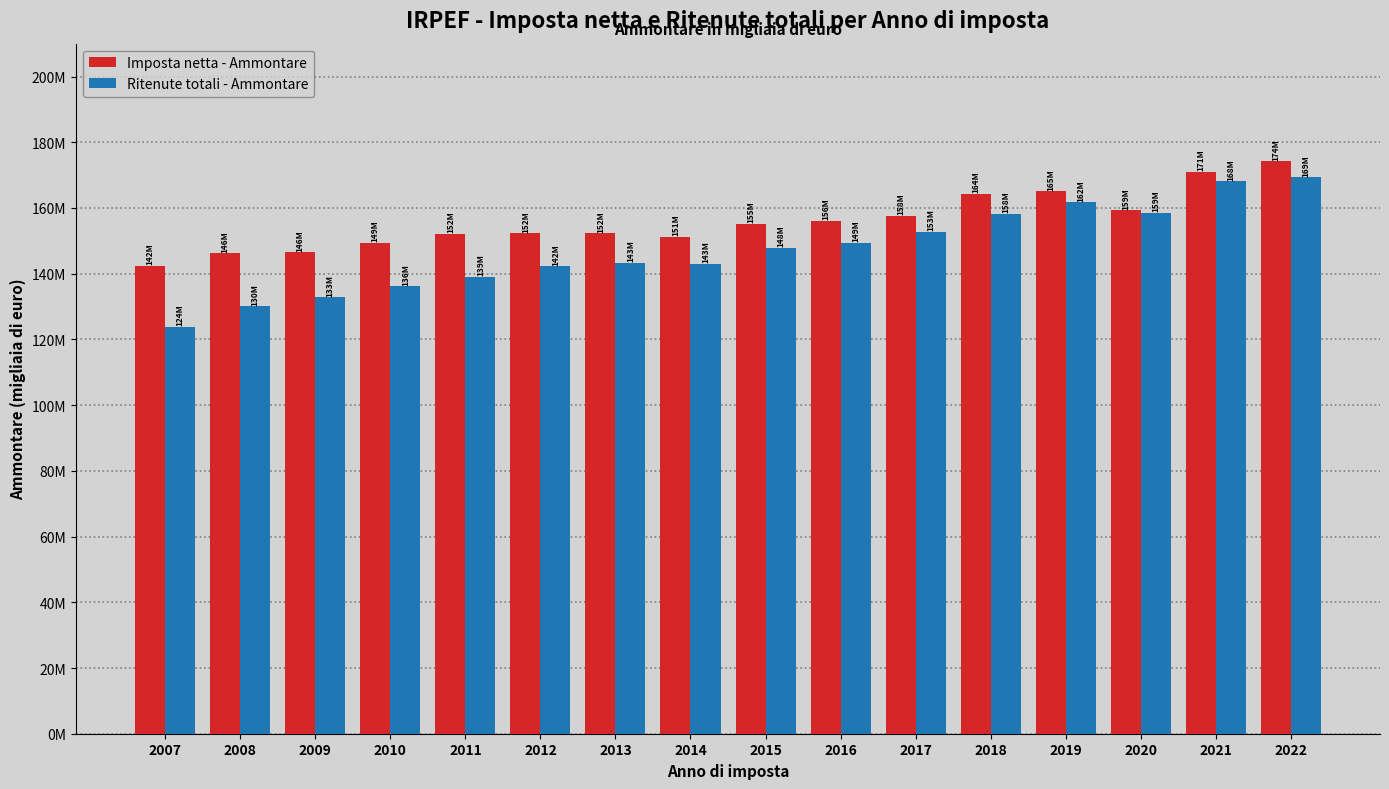

Which series changed the most between 2007 and 2013?

Ritenute totali - Ammontare